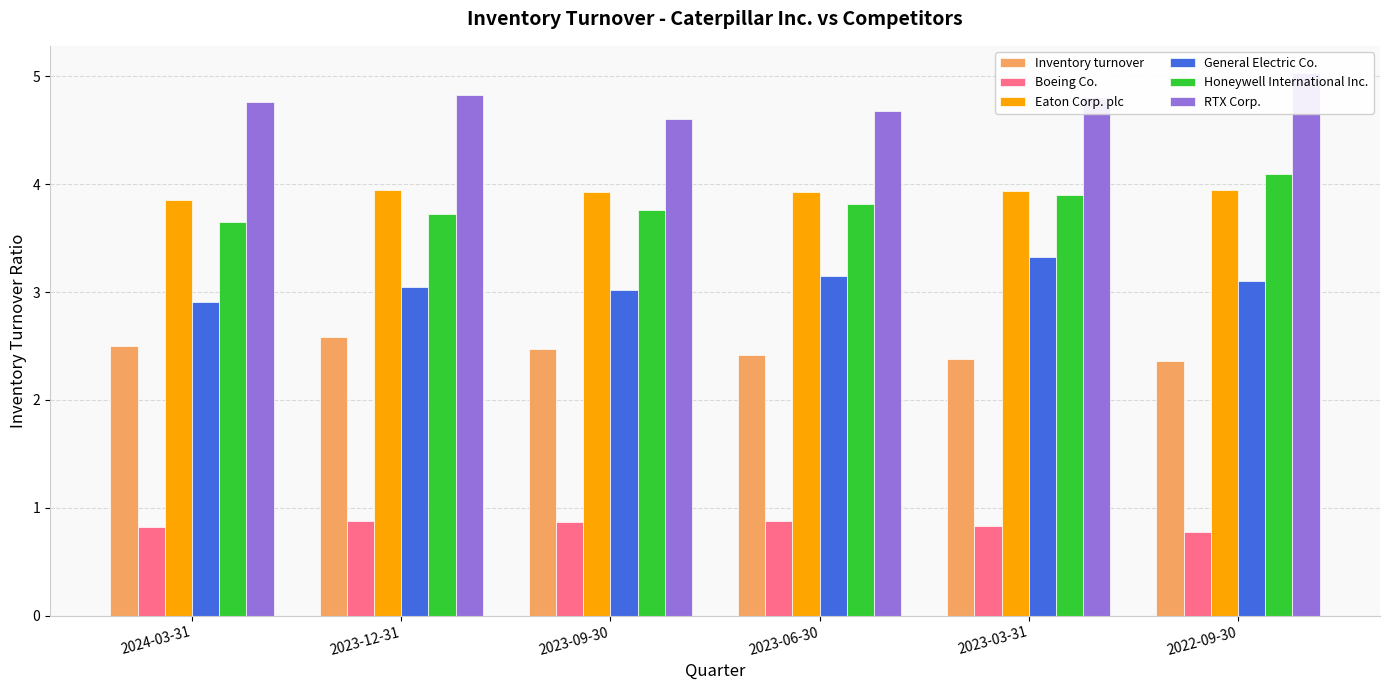

What is the value of the Inventory turnover bar at the 2nd from the left?

2.6